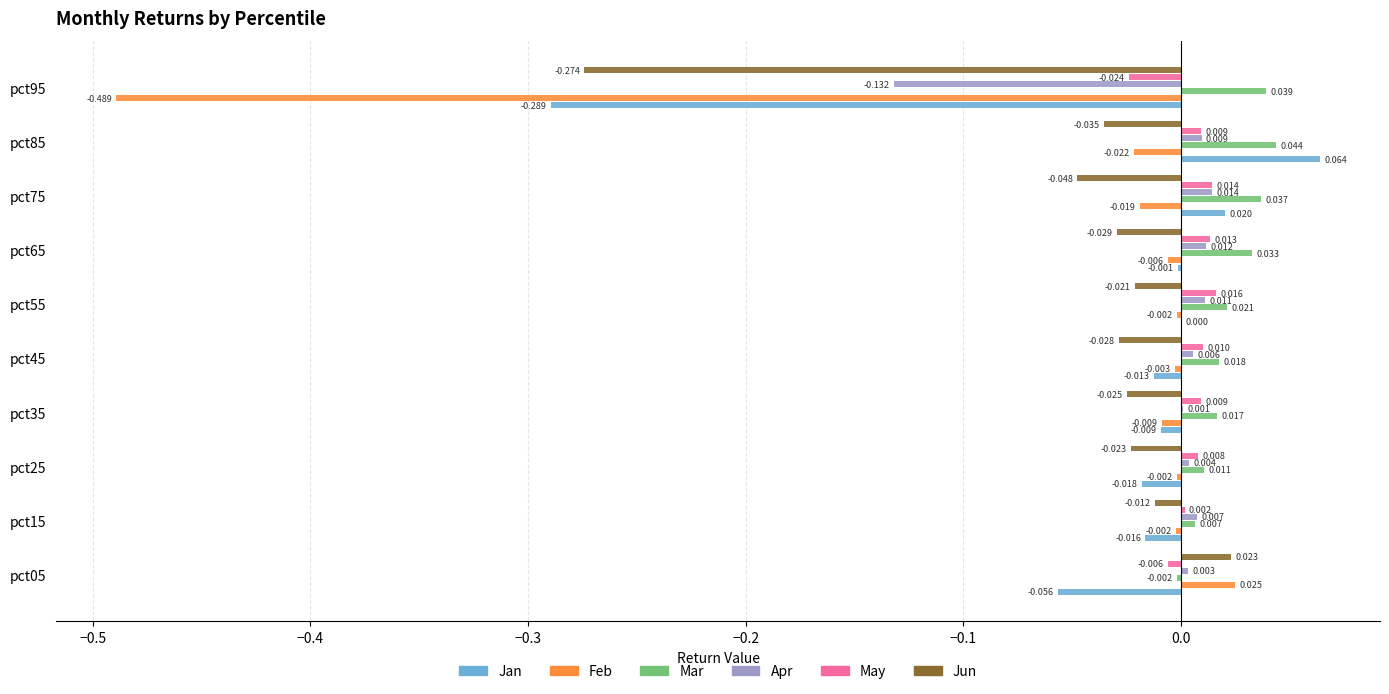

How many values in Feb are above zero?

1